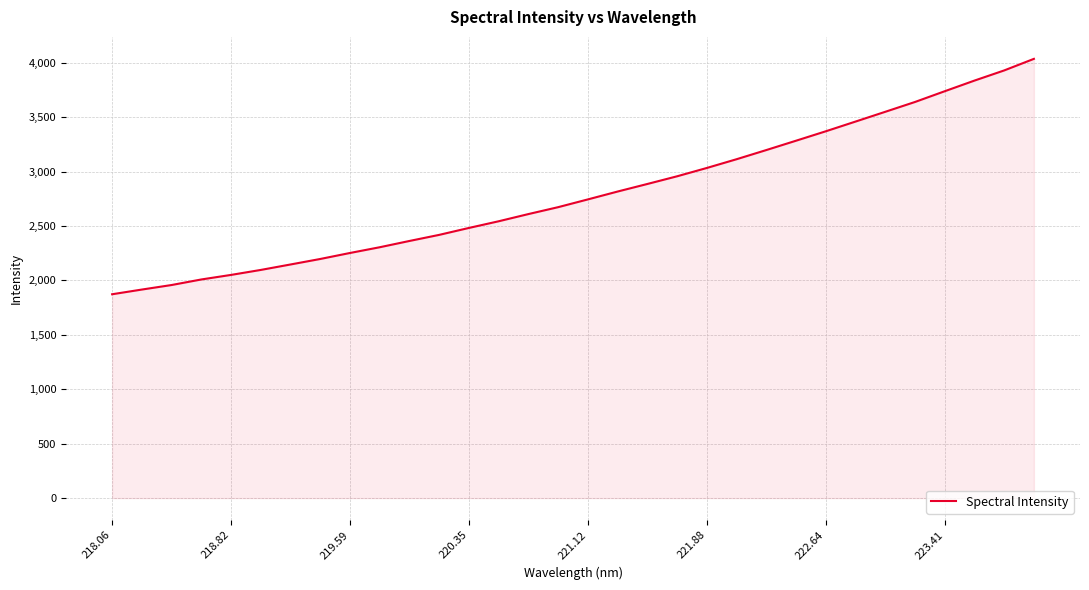

What is the smallest value displayed?

1872.9